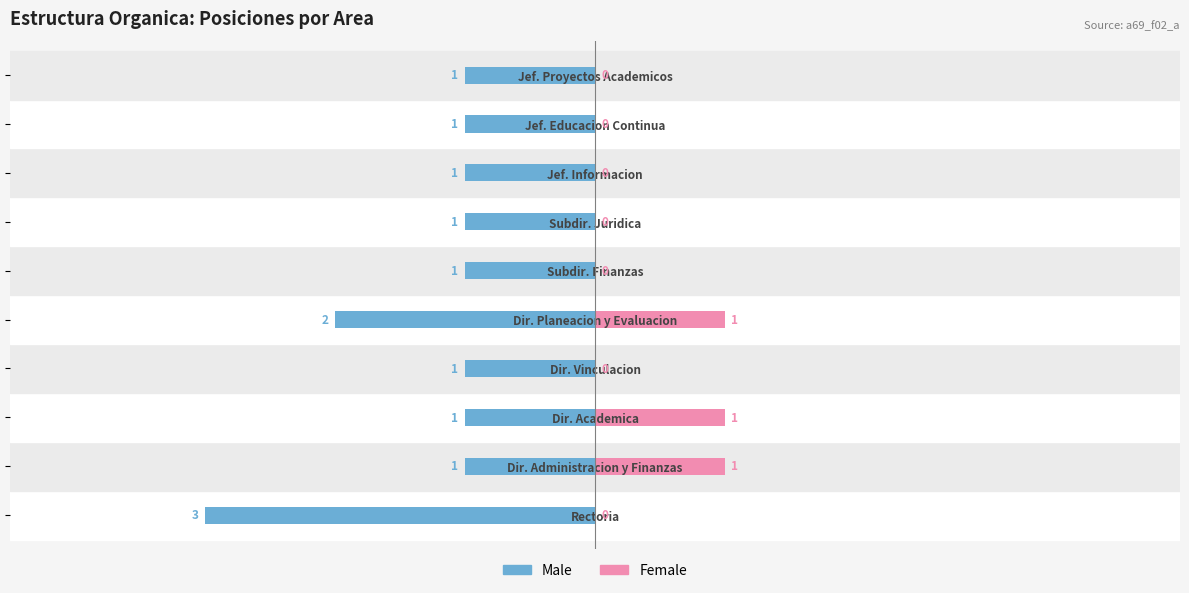

The Male series shows -1 at Dir. Administracion y Finanzas. True or false?

True